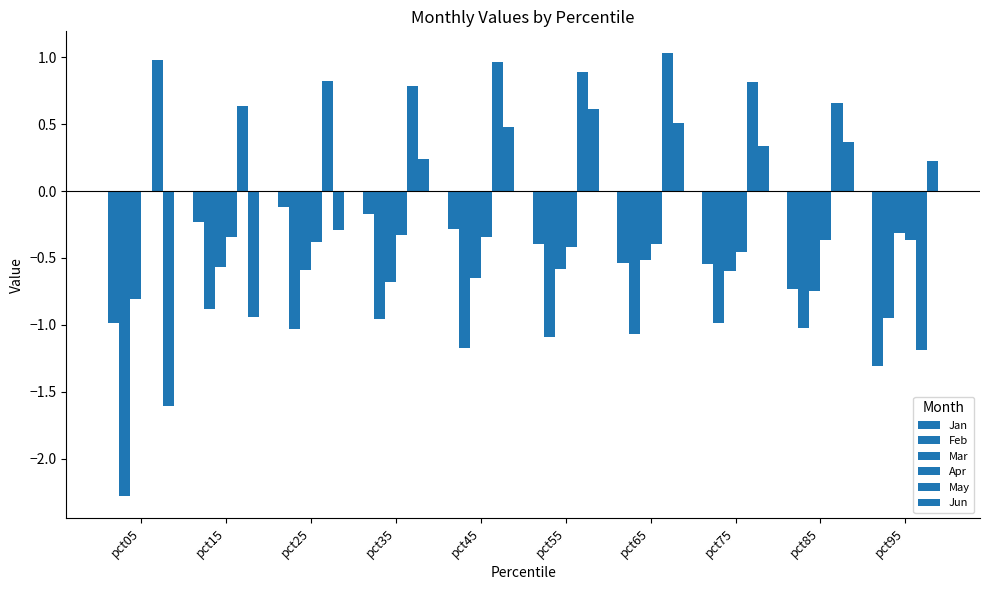

Reading left to right, transcribe all the data shown in this chart.

Jan: pct05=-1.0	pct15=-0.2	pct25=-0.1	pct35=-0.2	pct45=-0.3	pct55=-0.4	pct65=-0.5	pct75=-0.5	pct85=-0.7	pct95=-1.3
Feb: pct05=-2.3	pct15=-0.9	pct25=-1.0	pct35=-1.0	pct45=-1.2	pct55=-1.1	pct65=-1.1	pct75=-1.0	pct85=-1.0	pct95=-0.9
Mar: pct05=-0.8	pct15=-0.6	pct25=-0.6	pct35=-0.7	pct45=-0.6	pct55=-0.6	pct65=-0.5	pct75=-0.6	pct85=-0.7	pct95=-0.3
Apr: pct05=-0.0	pct15=-0.3	pct25=-0.4	pct35=-0.3	pct45=-0.3	pct55=-0.4	pct65=-0.4	pct75=-0.5	pct85=-0.4	pct95=-0.4
May: pct05=1.0	pct15=0.6	pct25=0.8	pct35=0.8	pct45=1.0	pct55=0.9	pct65=1.0	pct75=0.8	pct85=0.7	pct95=-1.2
Jun: pct05=-1.6	pct15=-0.9	pct25=-0.3	pct35=0.2	pct45=0.5	pct55=0.6	pct65=0.5	pct75=0.3	pct85=0.4	pct95=0.2